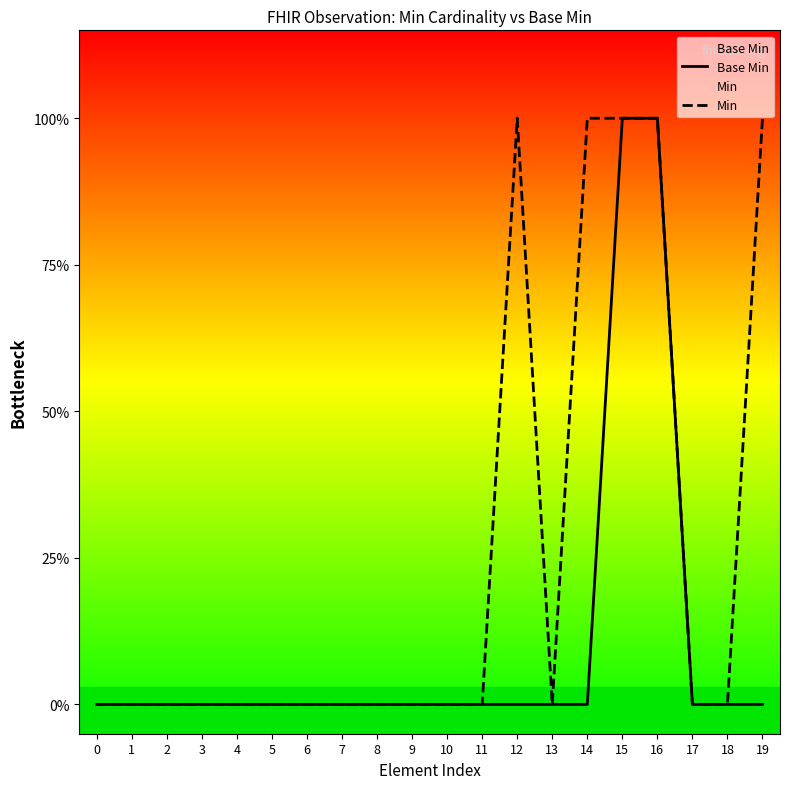

How many lines are shown in the chart?

2